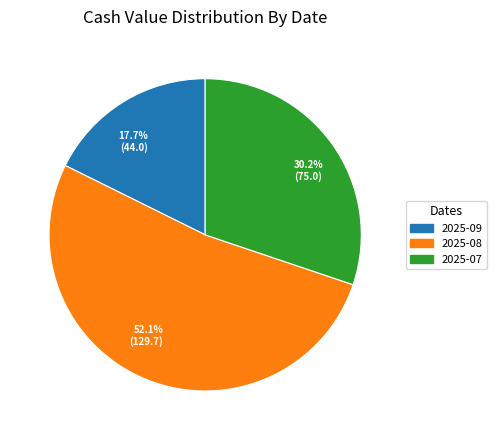

Which slice is the smallest?

2025-09